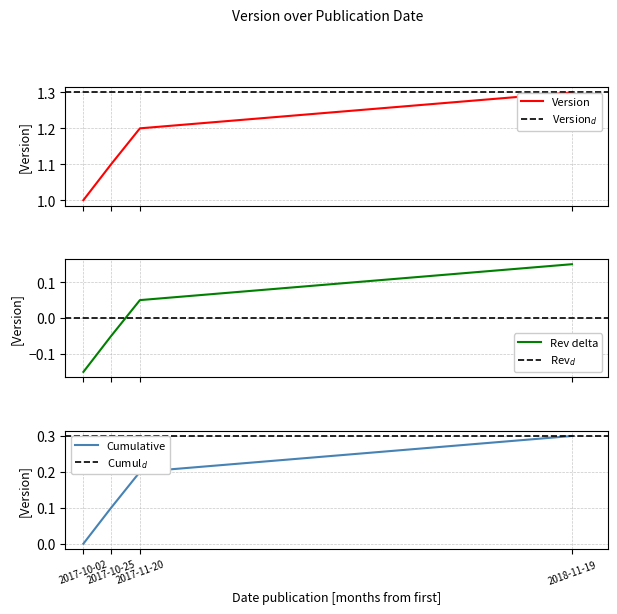

At which category does the chart reach its minimum across all series?

2017-10-02